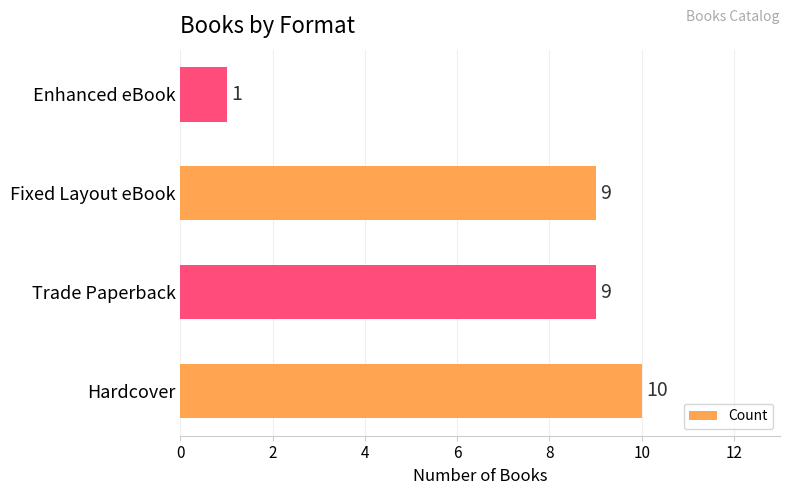

What is the sum of the values at Hardcover and Enhanced eBook?

11